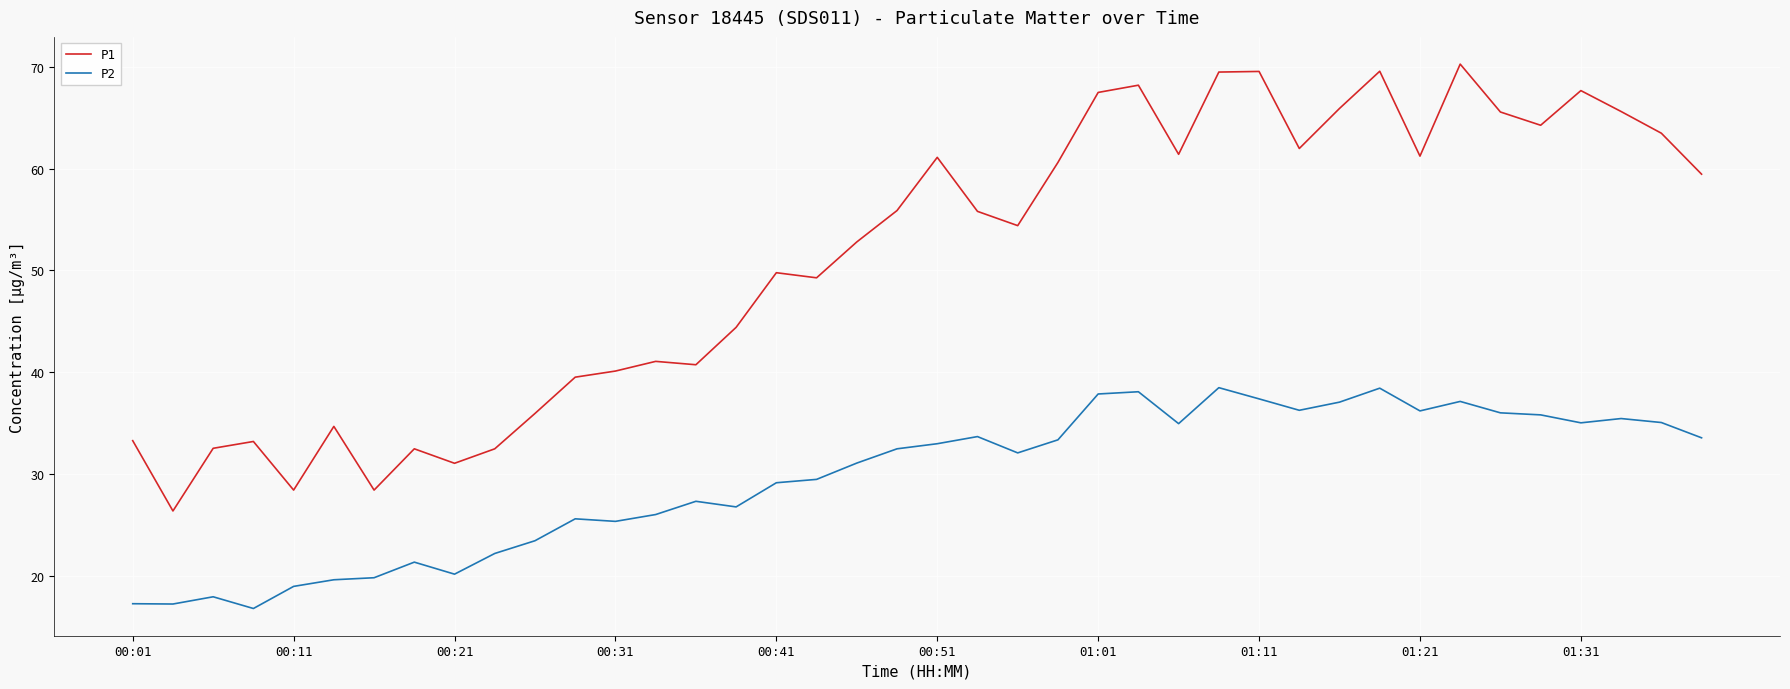

What is the lowest value of the P1 series?

26.4